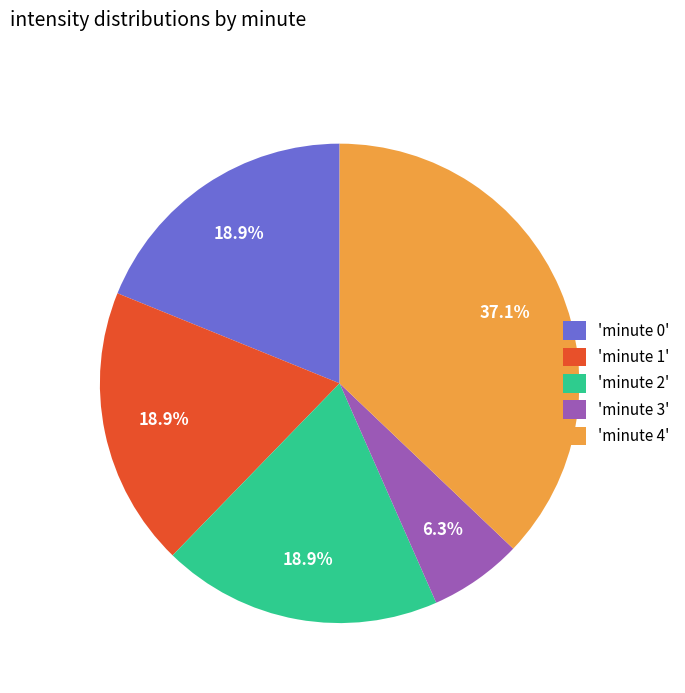

Is there a majority slice in this chart?

No